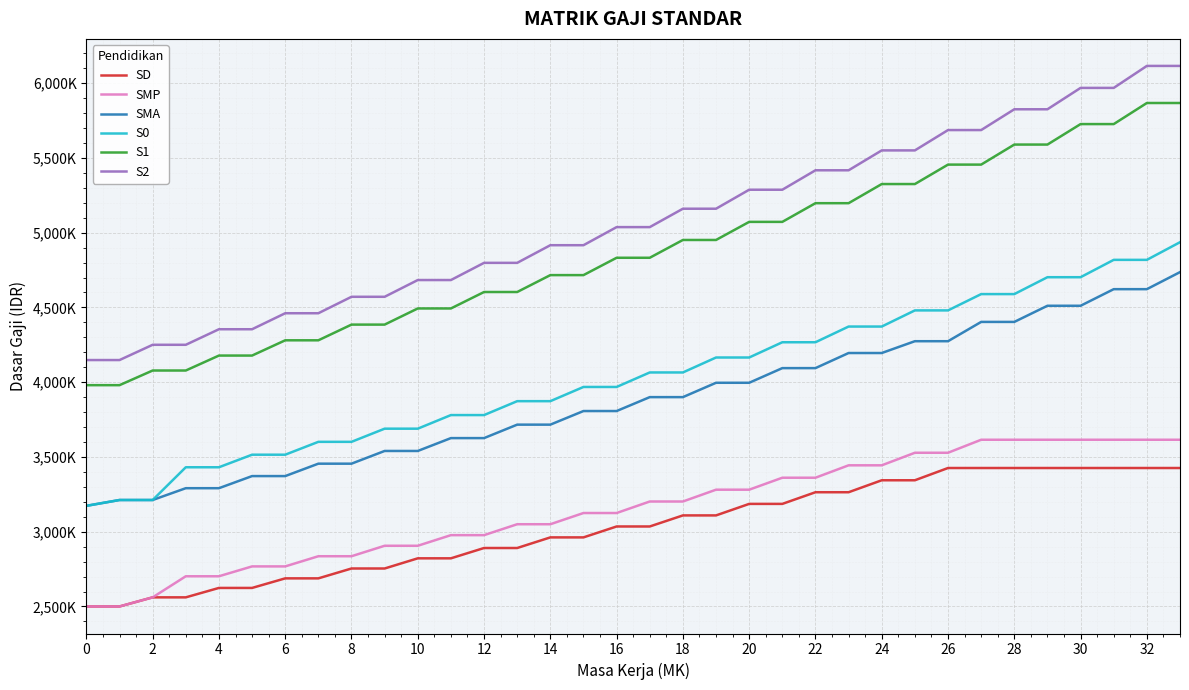

Does the chart have visible grid lines?

Yes